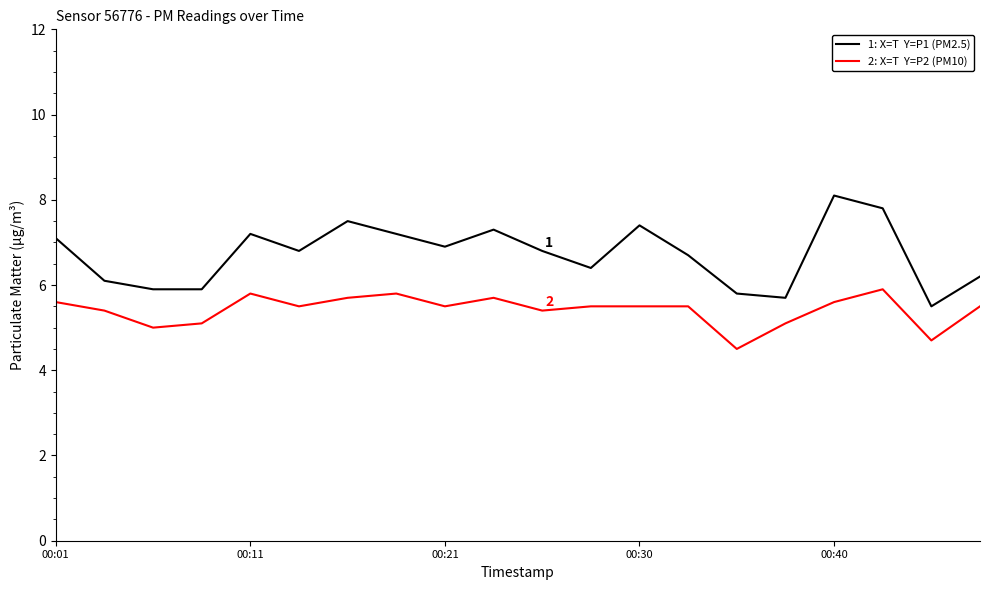

What is the minimum value shown in the chart?

4.5